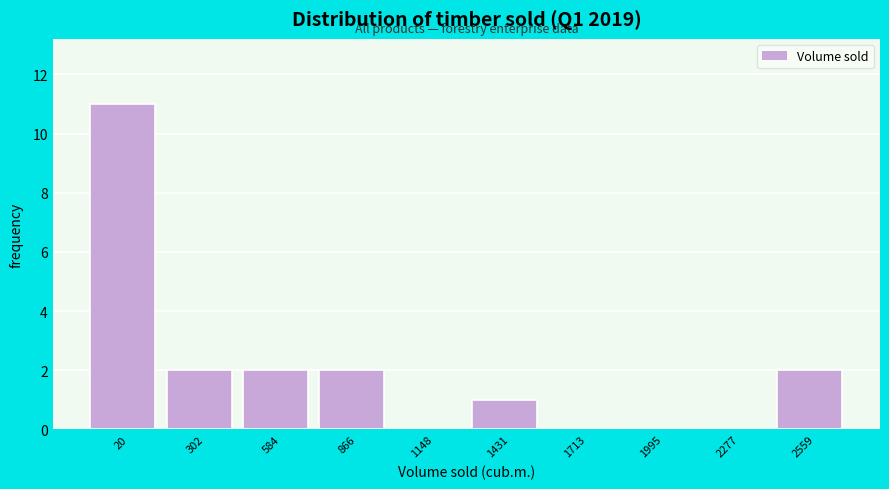

Reading left to right, transcribe all the data shown in this chart.

20=11	302=2	584=2	866=2	1148=0	1431=1	1713=0	1995=0	2277=0	2559=2